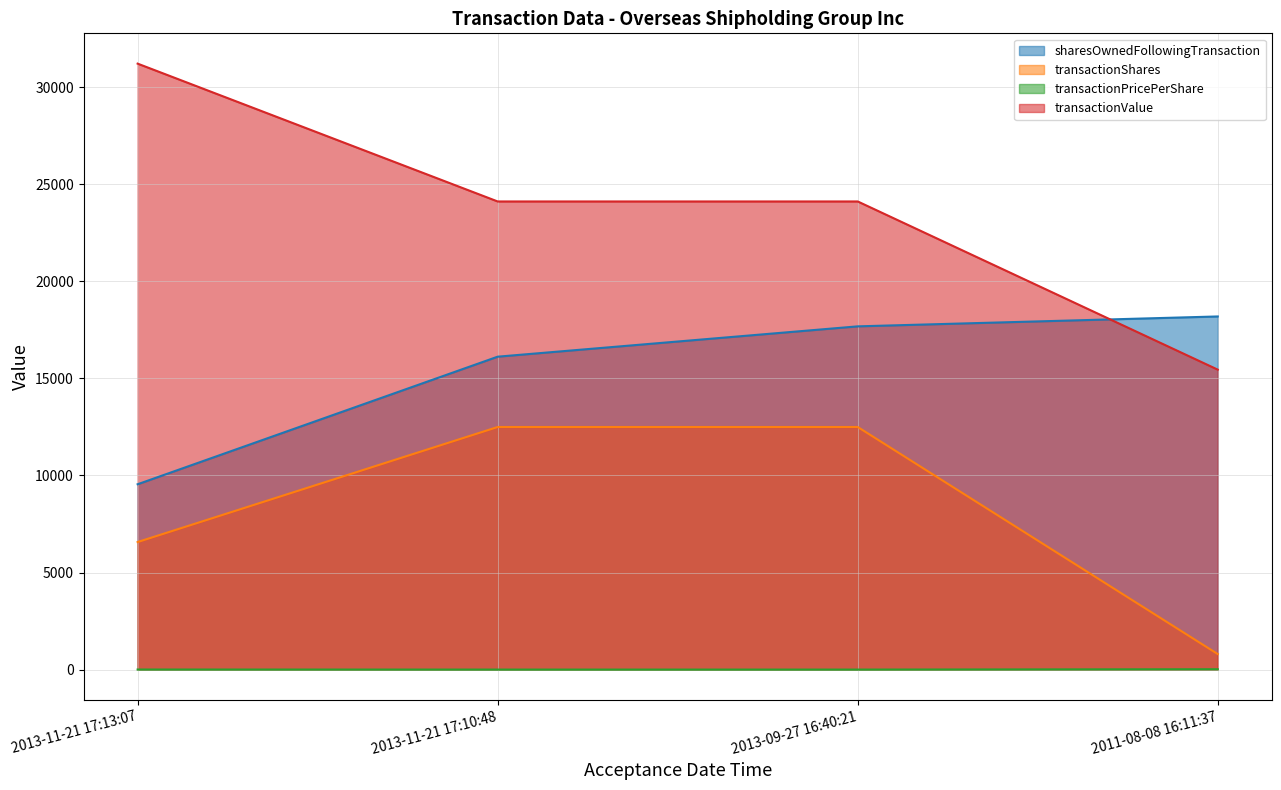

How many transactionValue values are between 24113 and 31212?

3